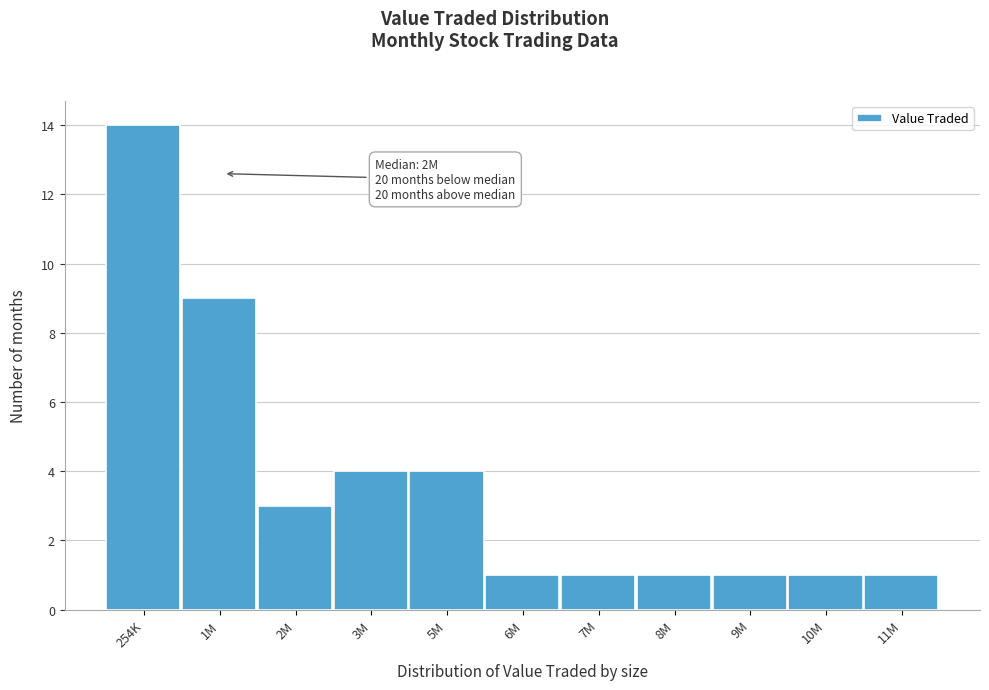

Reading left to right, list all the values displayed in this chart.

14	9	3	4	4	1	1	1	1	1	1